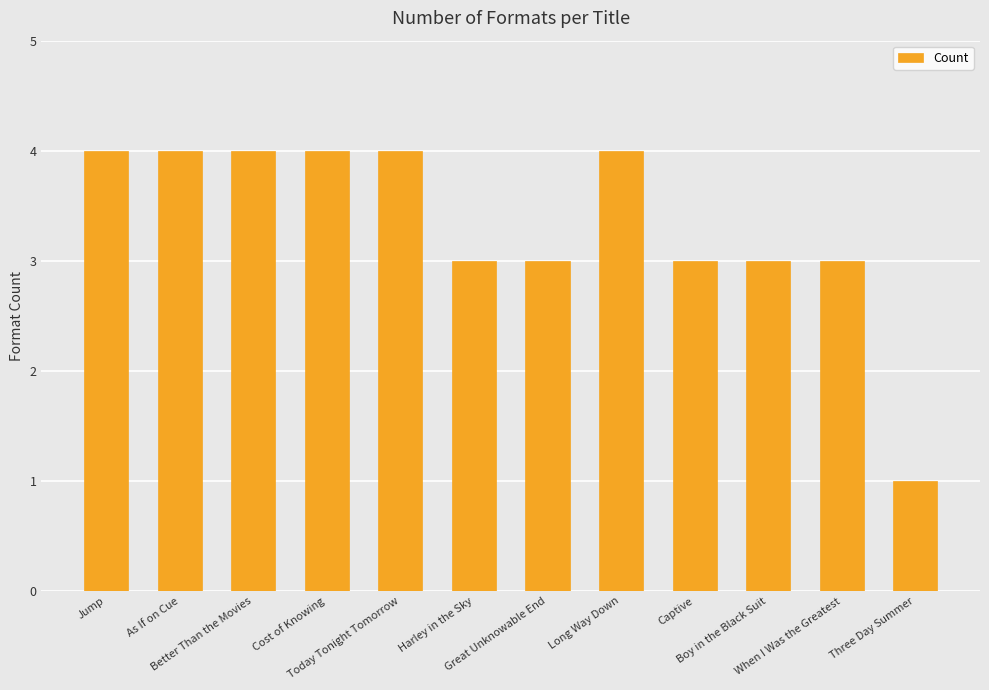

What is the smallest value displayed?

1